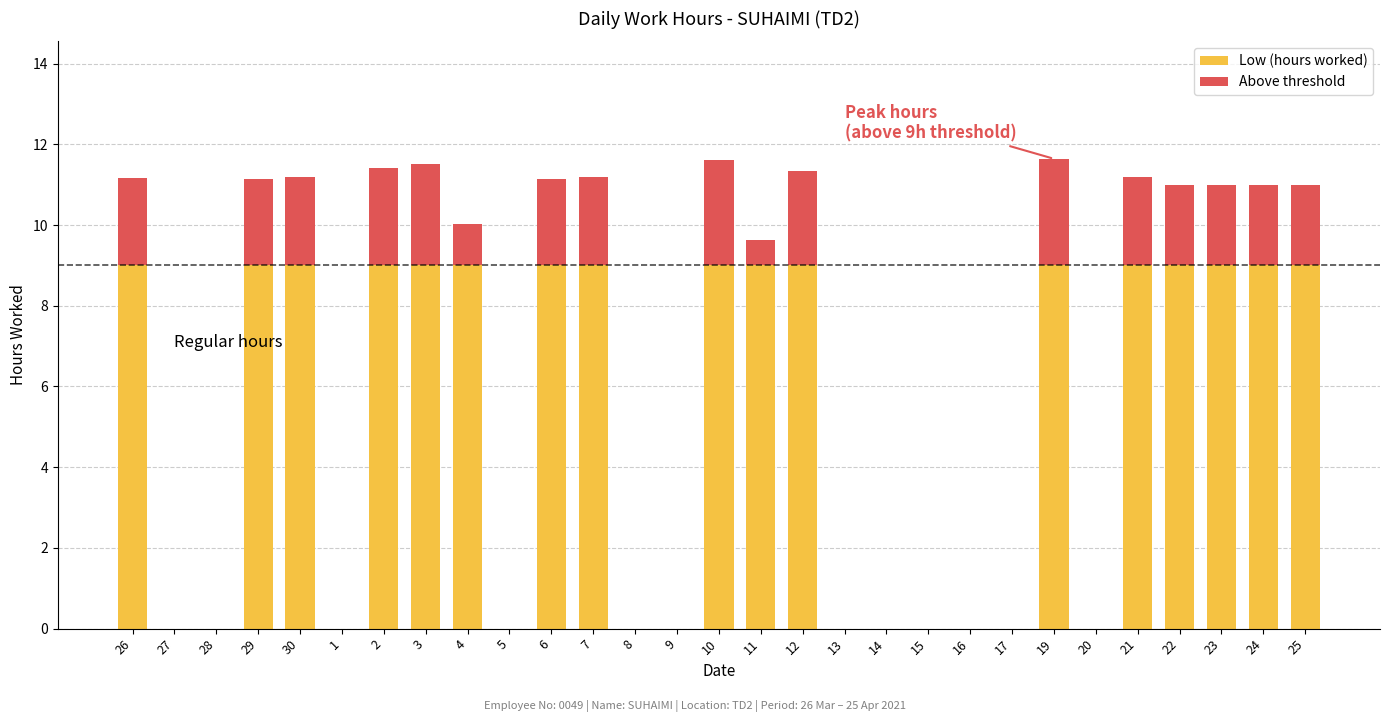

List the labels in order of value, largest first.

19, 10, 3, 2, 12, 30, 7, 21, 26, 29, 6, 22, 23, 24, 25, 4, 11, 27, 28, 1, 5, 8, 9, 13, 14, 15, 16, 17, 20